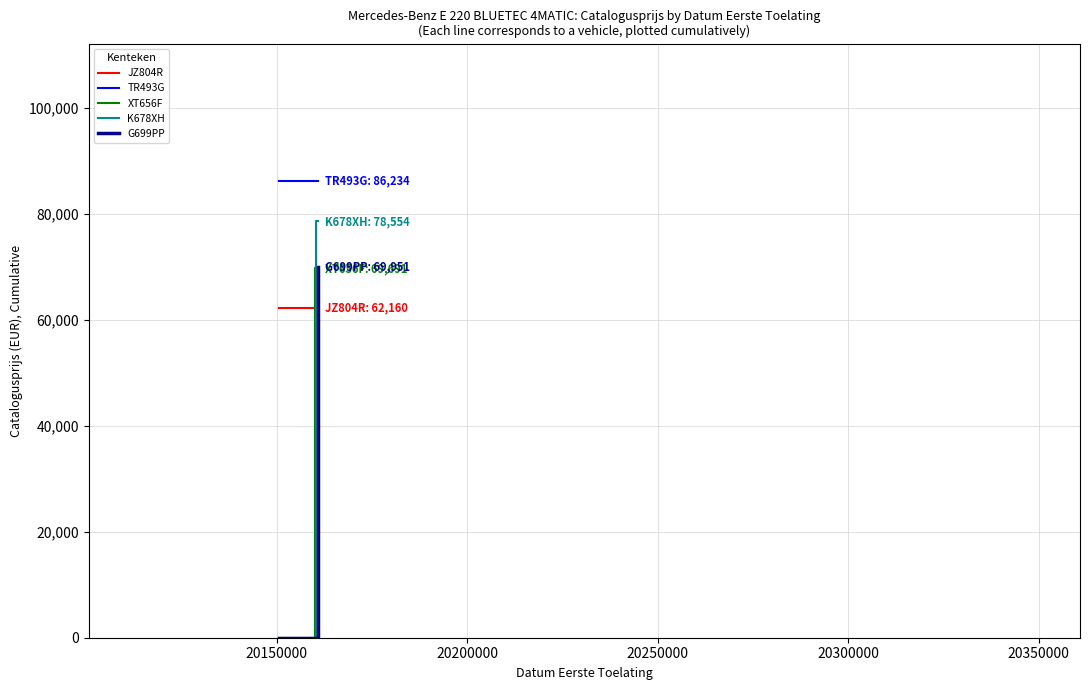

Which series has the widest spread of values?

K678XH